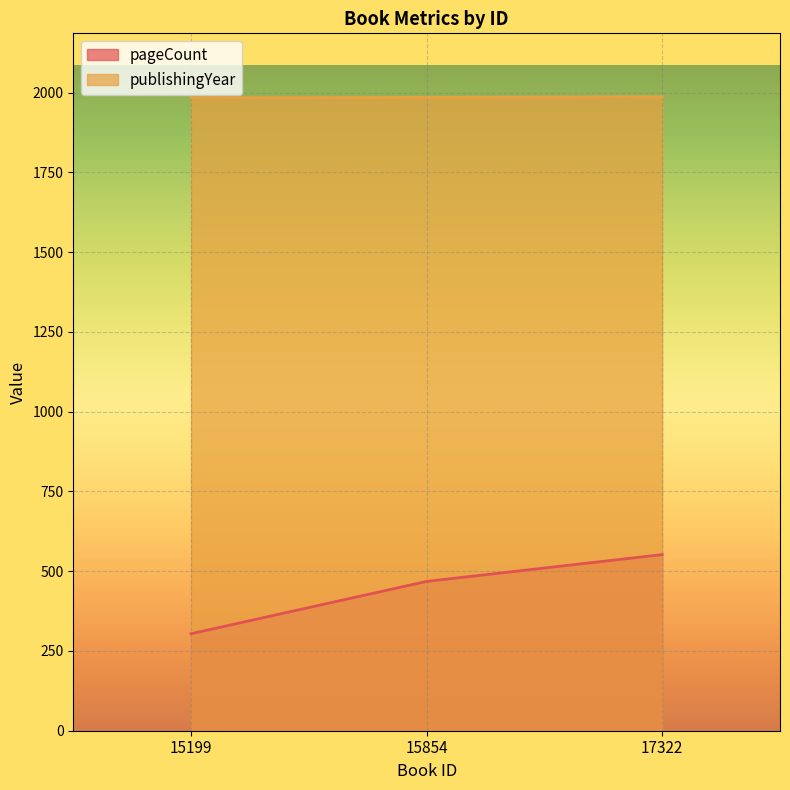

Does the chart display data point markers on the line(s)?

No